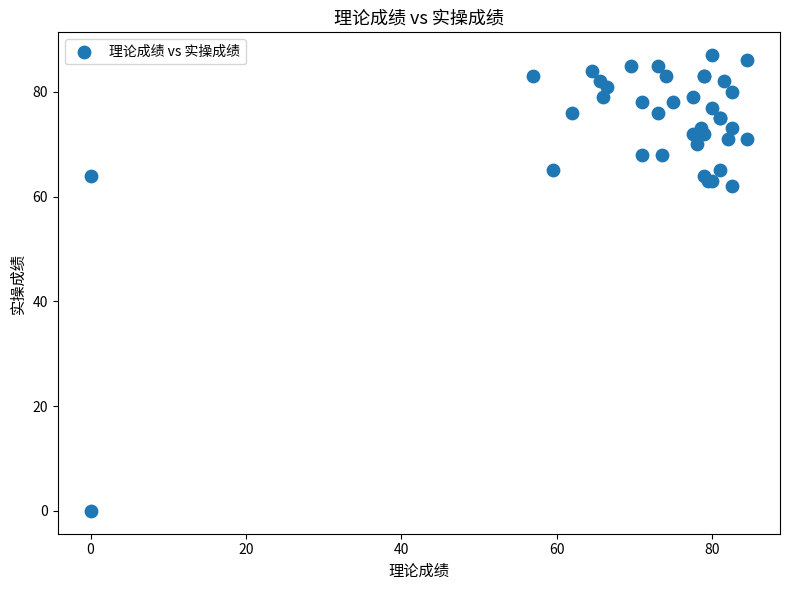

What Y value in the scatter plot is closest to 43?

62